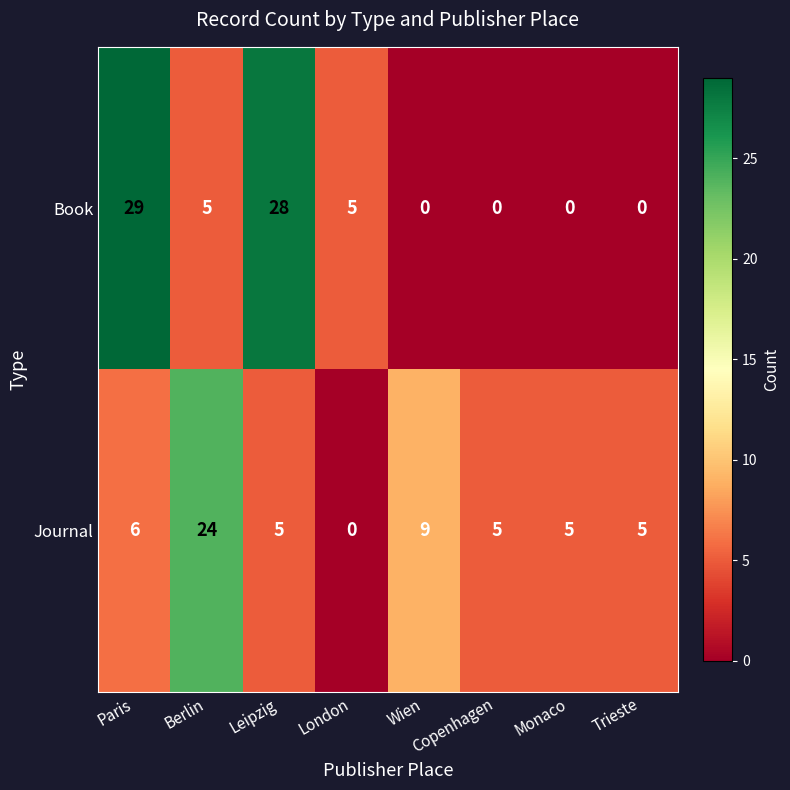

The value of Book at Leipzig is 45. True or false?

False